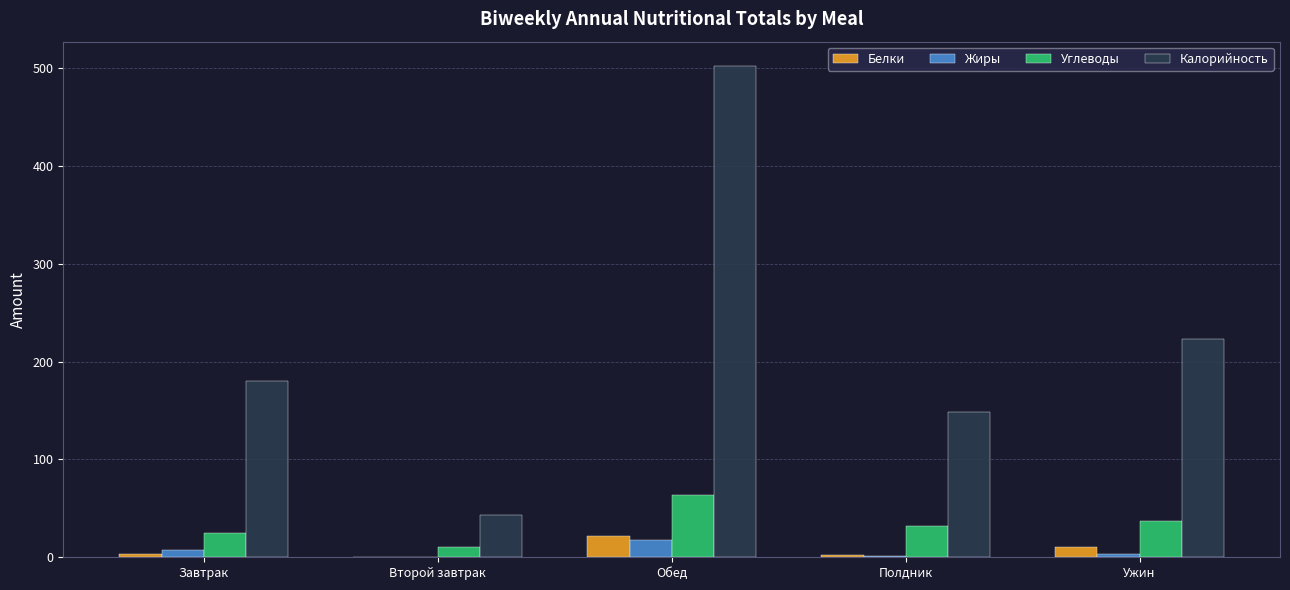

What value does the Жиры series have at Обед?

17.5